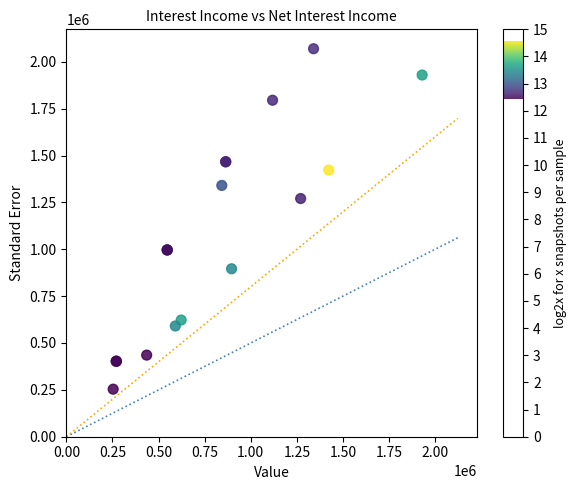

What Y value in the scatter plot is closest to 1161722?

1270607